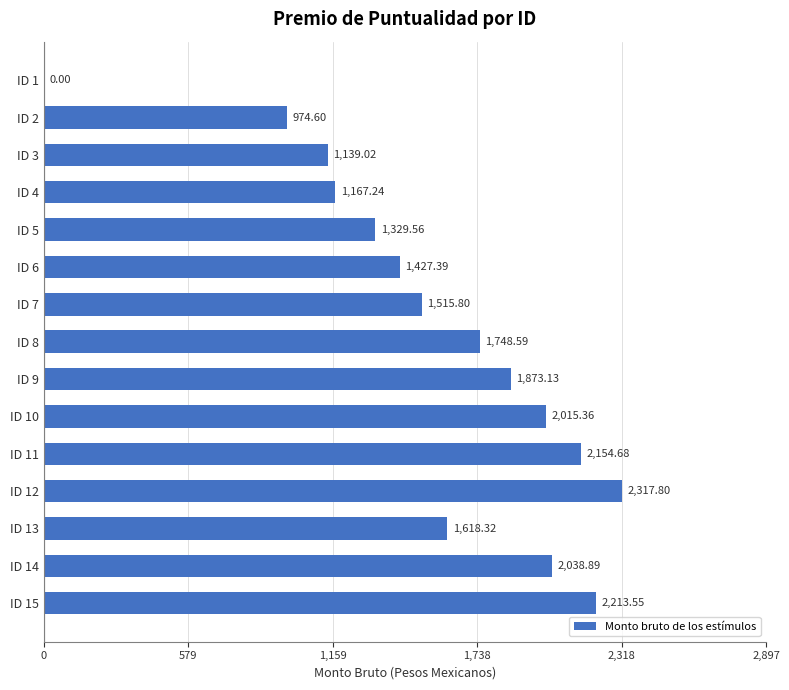

How many data points are above 1618?

8